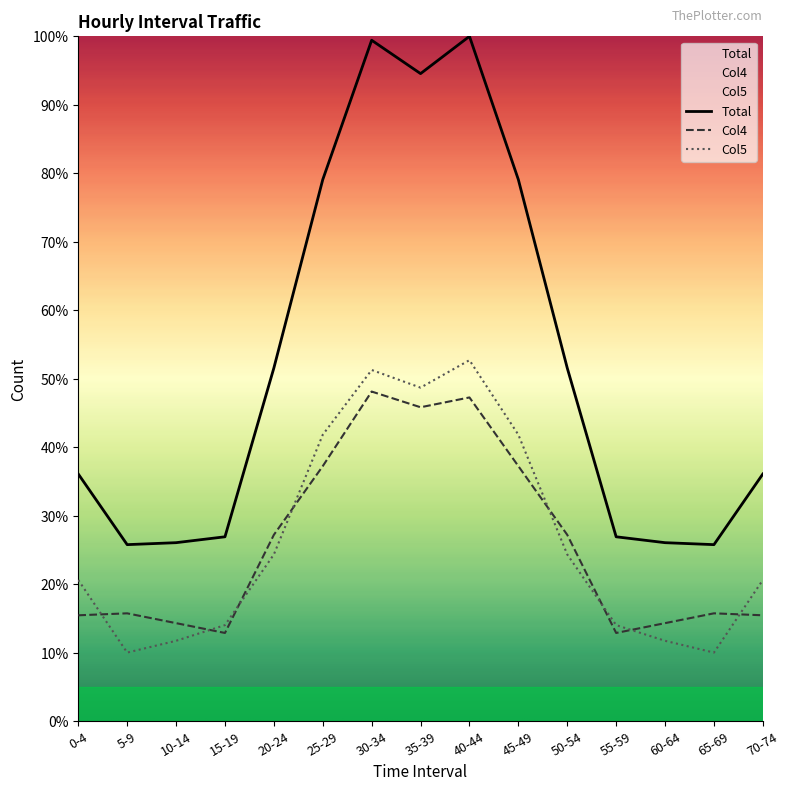

Where is Col5 nearest to the value 31?

20-24